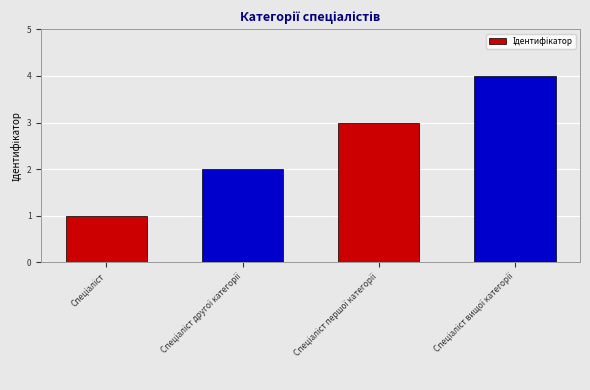

What is the greatest value displayed?

4